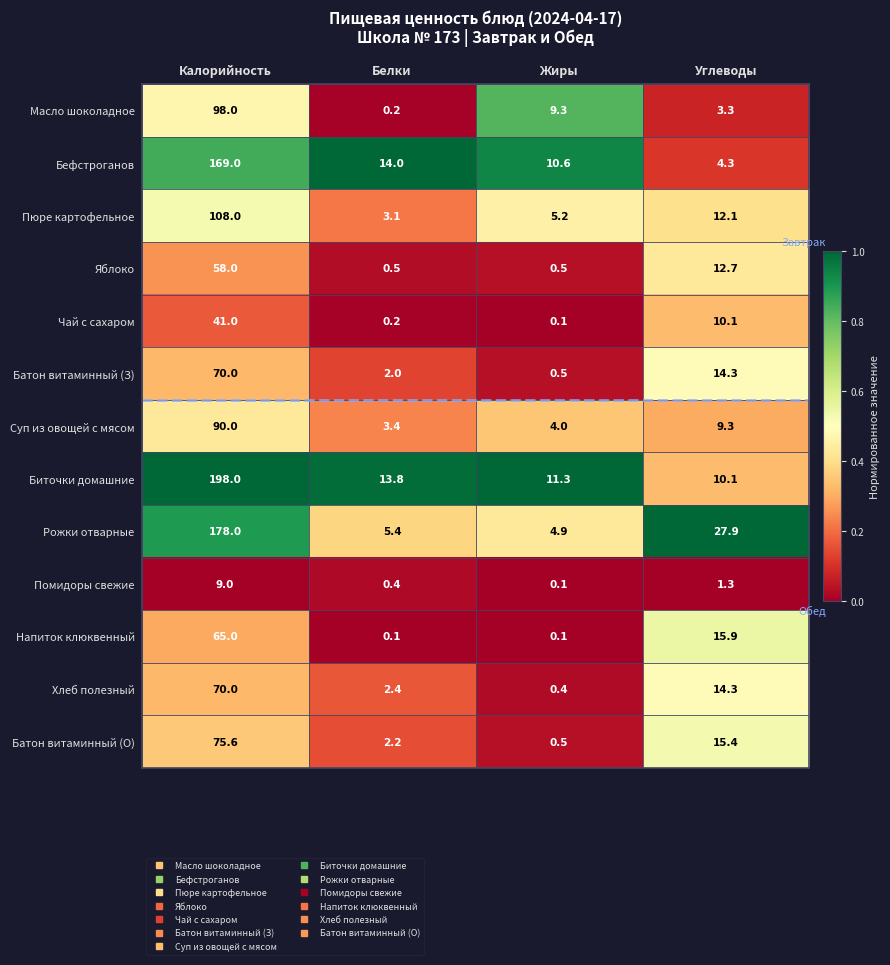

Which series changed the most between Жиры and Углеводы?

Рожки отварные